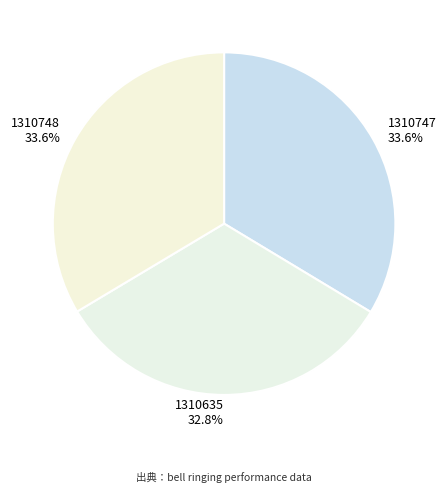

True or false: 1310748 accounts for 34% of the total.

True